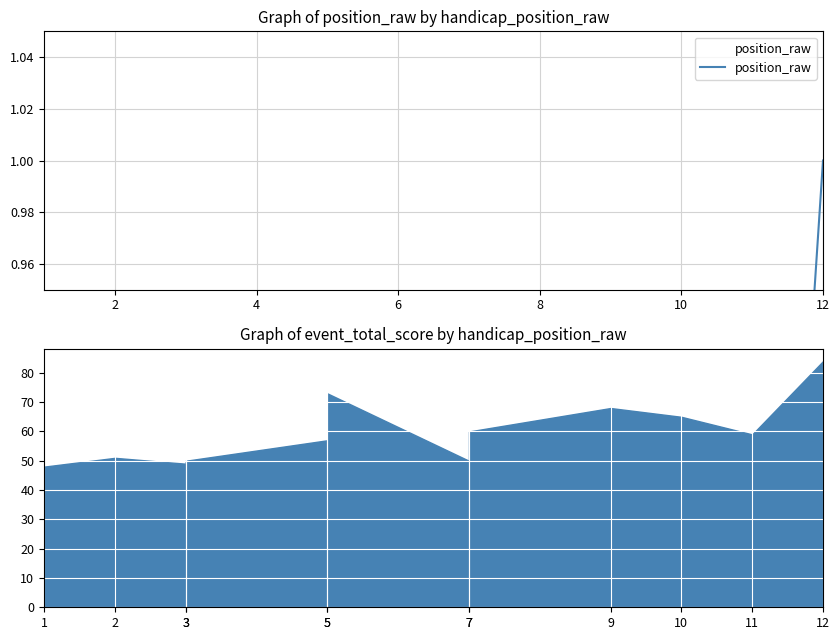

What is the minimum value shown in the chart?

0.1